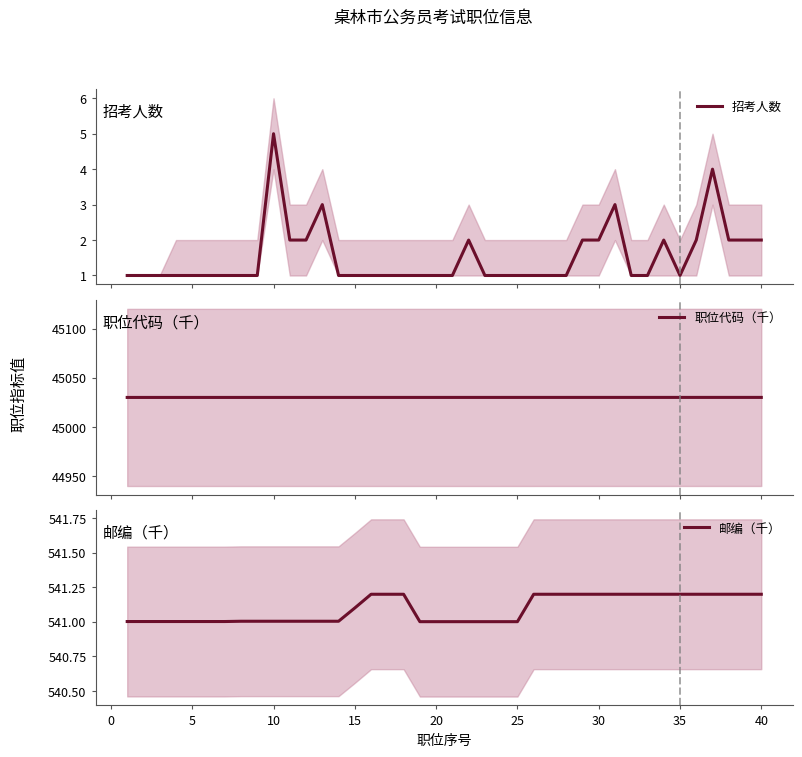

What is the highest value of the 邮编（千） series?

541.2